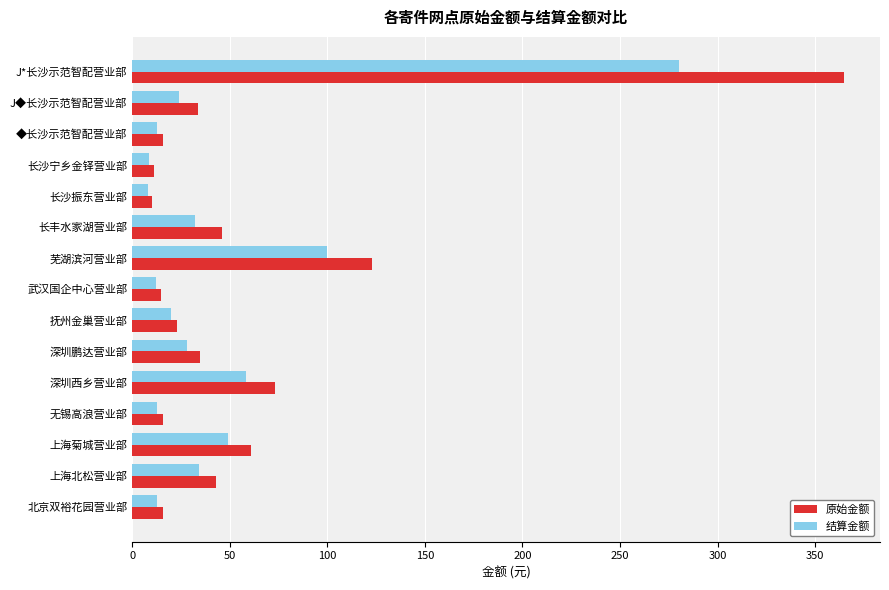

True or false: 原始金额 has a value of 123.0 at 芜湖滨河营业部.

True